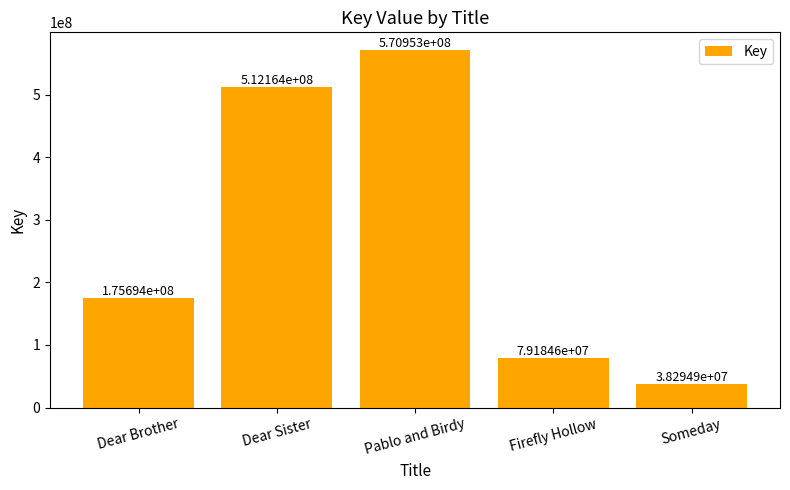

How many data points are less than 175693534?

2